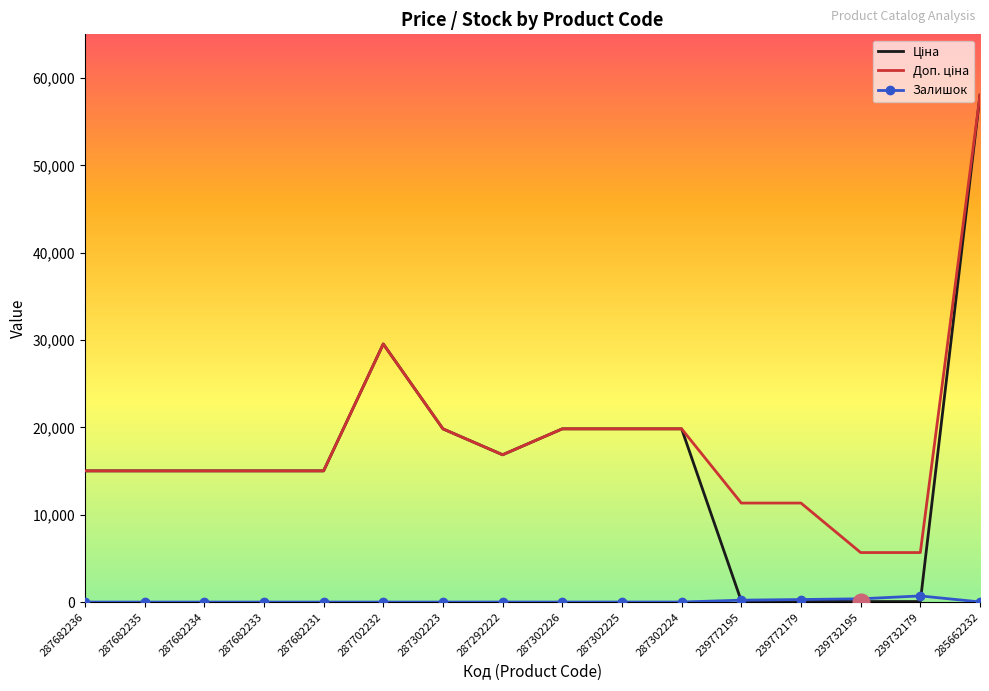

At which category is the sum across all series the highest?

285662232